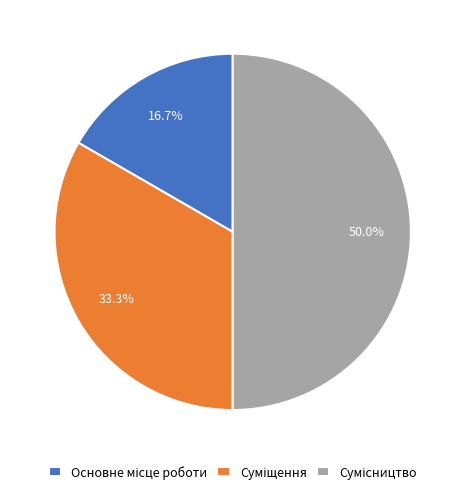

Rank the categories by value from lowest to highest.

Основне місце роботи, Суміщення, Сумісництво